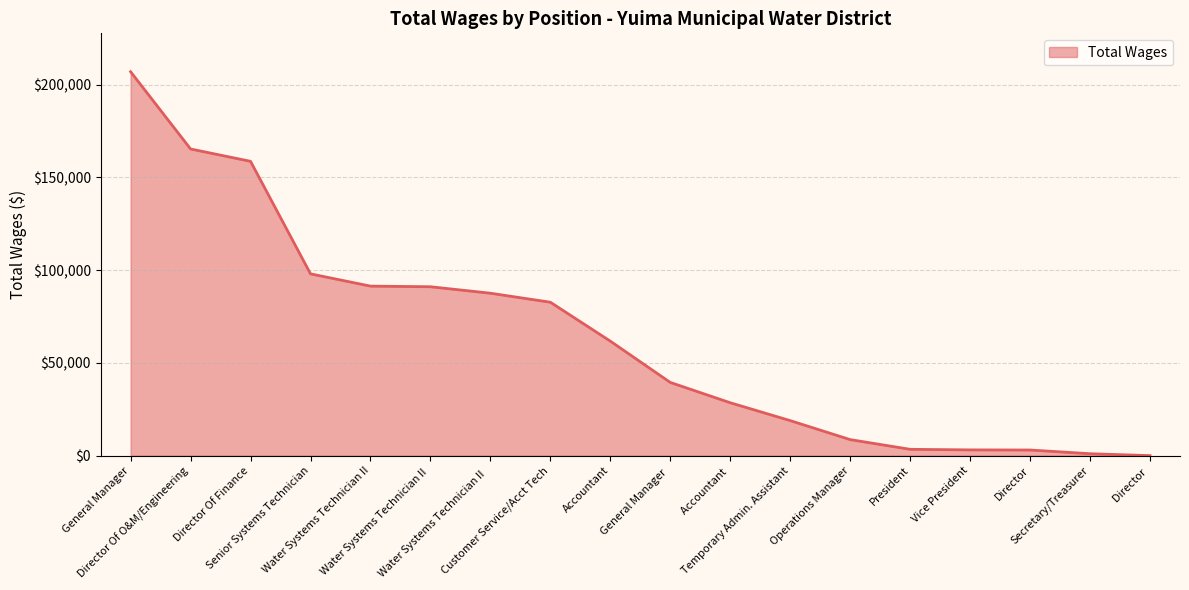

What is the maximum value shown in the chart?

207046